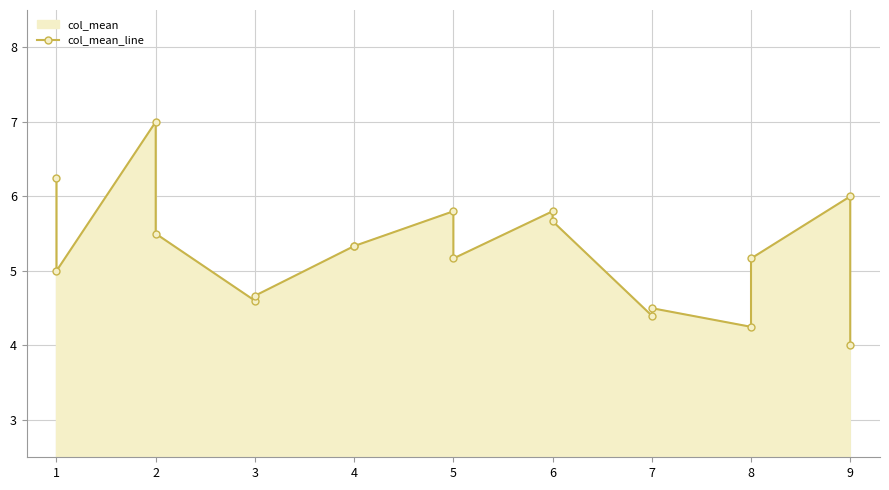

Reading left to right, extract all data points from this chart.

6.2	5.0	7.0	5.5	4.6	4.7	5.3	5.3	5.8	5.2	5.8	5.7	4.4	4.5	4.2	5.2	6.0	4.0